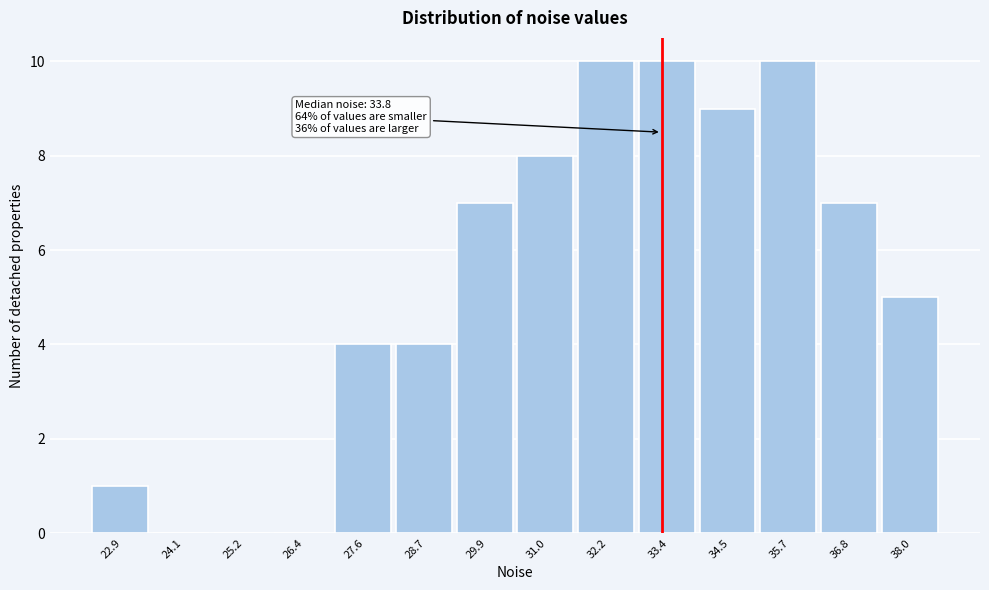

Reading left to right, list all the values displayed in this chart.

22.9=1	24.1=0	25.2=0	26.4=0	27.6=4	28.7=4	29.9=7	31.0=8	32.2=10	33.4=10	34.5=9	35.7=10	36.8=7	38.0=5